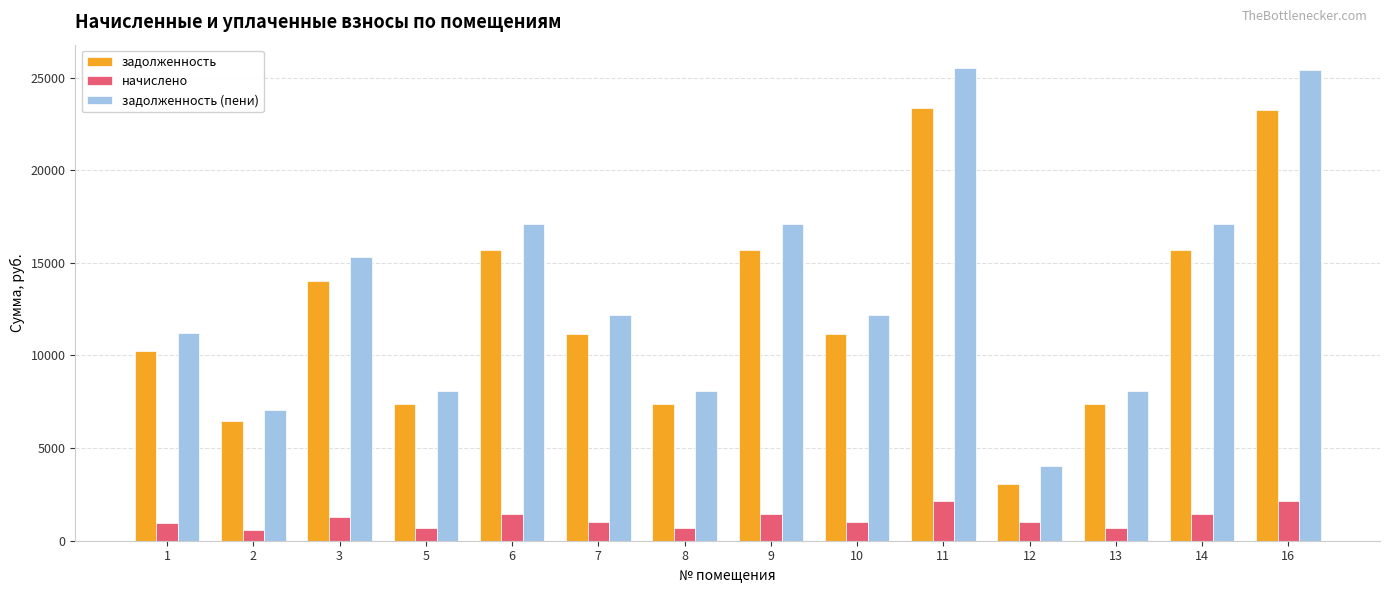

What is the difference between the second highest and second lowest values in the задолженность series?

16793.3